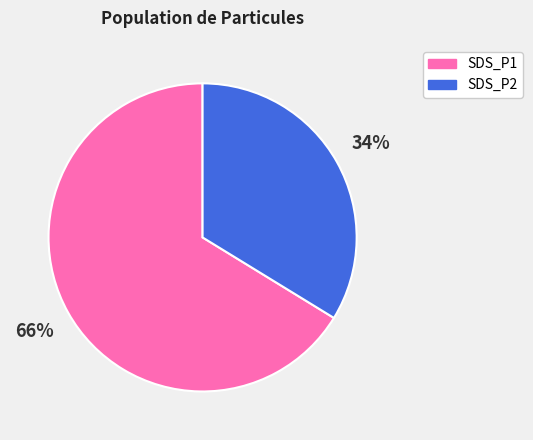

Which has a higher value, SDS_P1 or SDS_P2?

SDS_P1